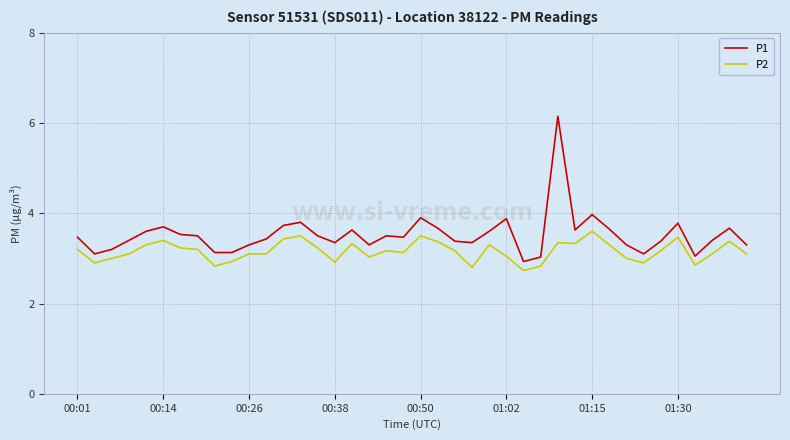

What is the difference between the maximum and minimum values in the P2 series?

0.9